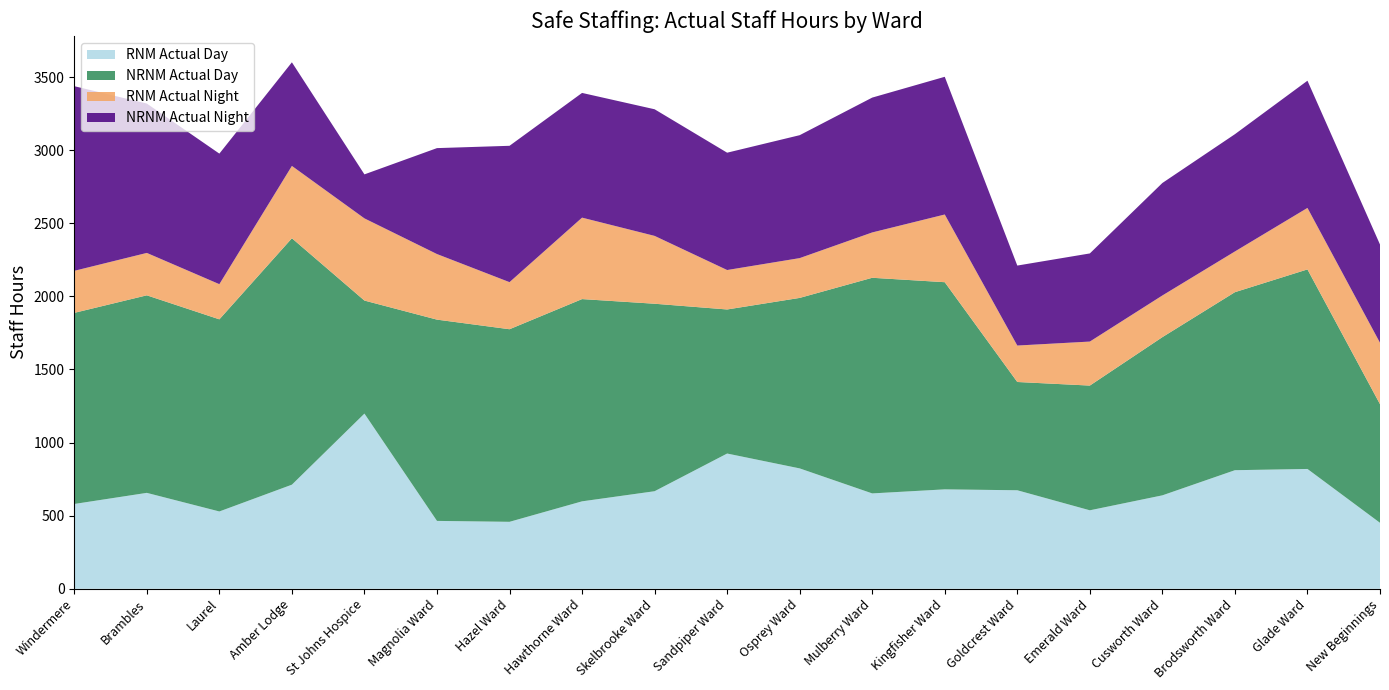

What value does the RNM Actual Day series have at Brambles?

656.0